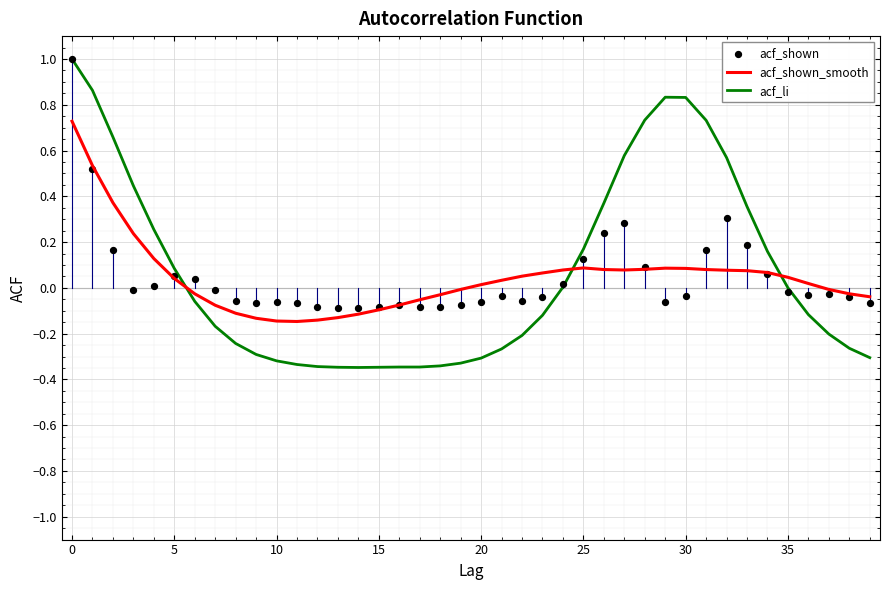

Is the value of acf_li at 29 greater than the value of acf_shown at 31?

Yes